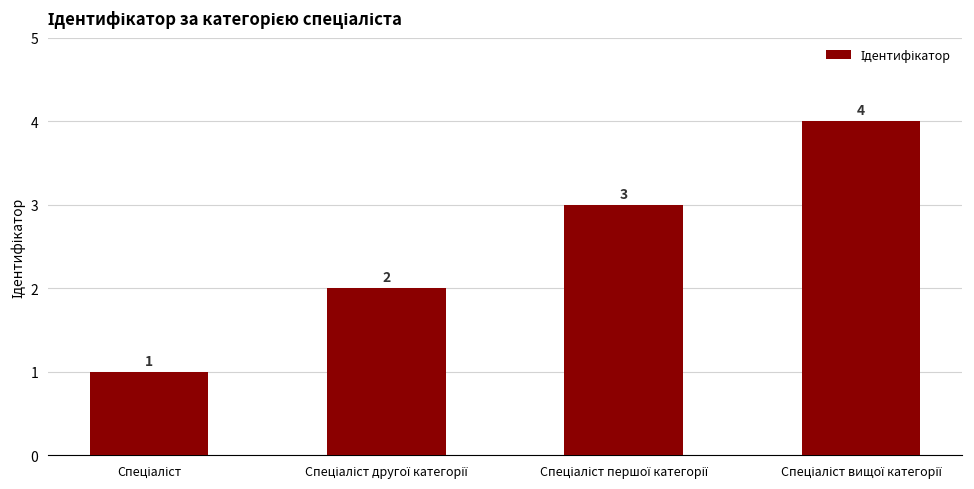

What is the sum of all values?

10